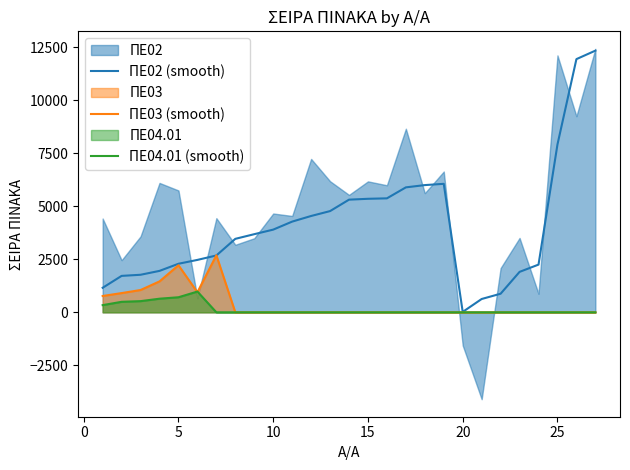

The ΠΕ03 (smooth) series shows -1579 at 13. True or false?

False